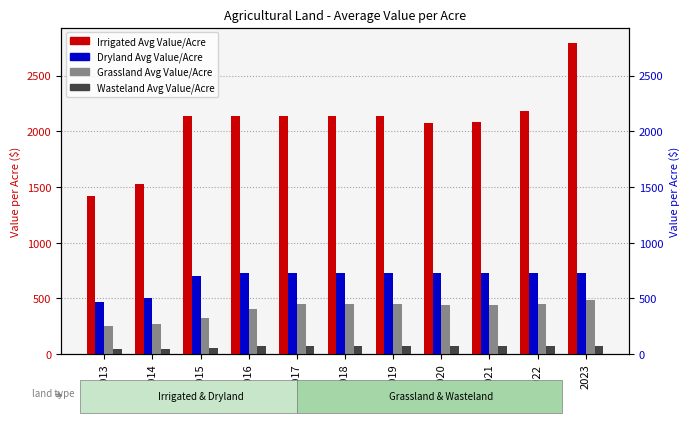

Are the bars horizontal?

No